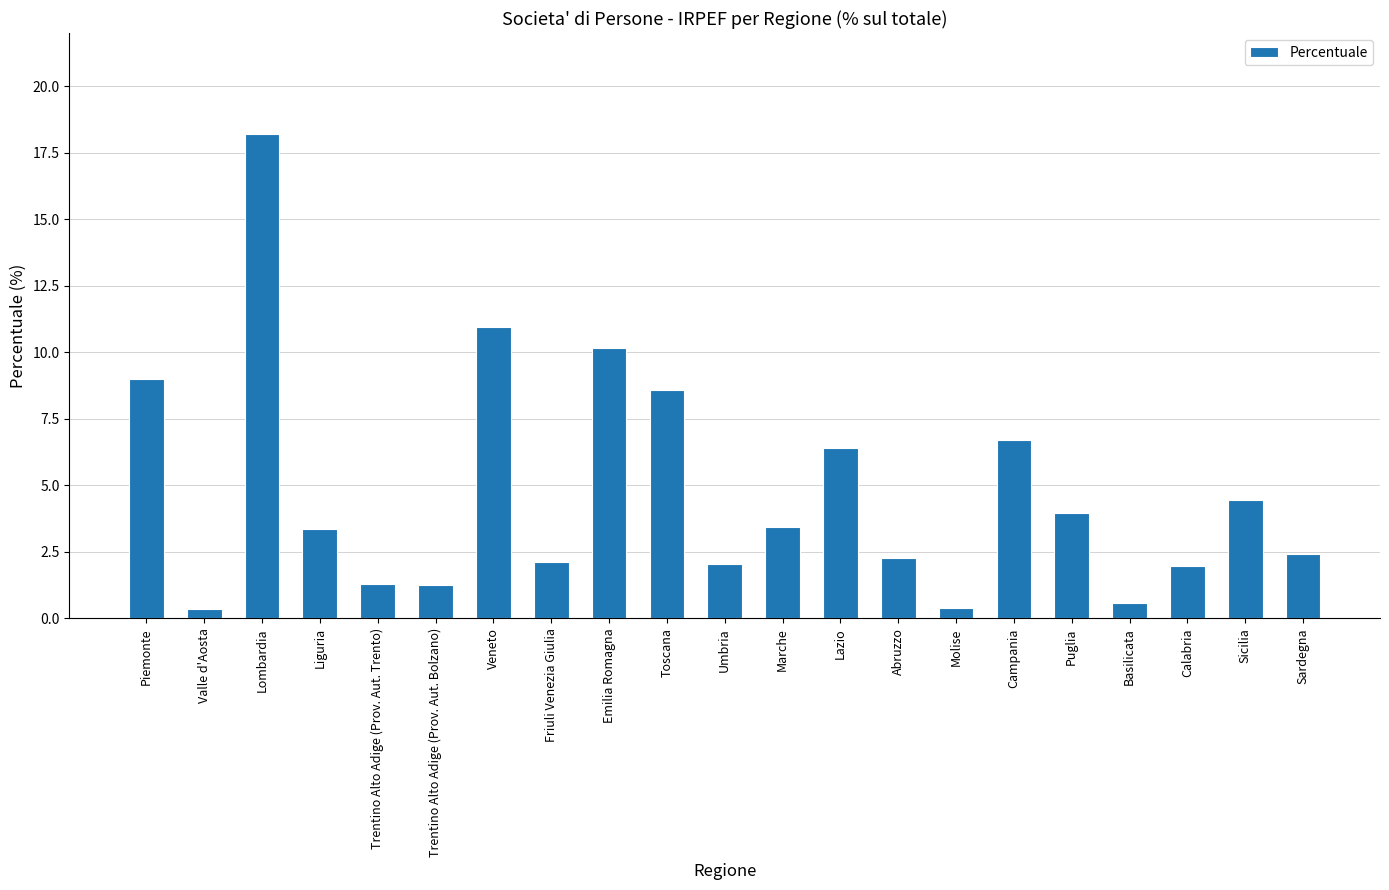

At which category does the chart reach its peak across all series?

Lombardia